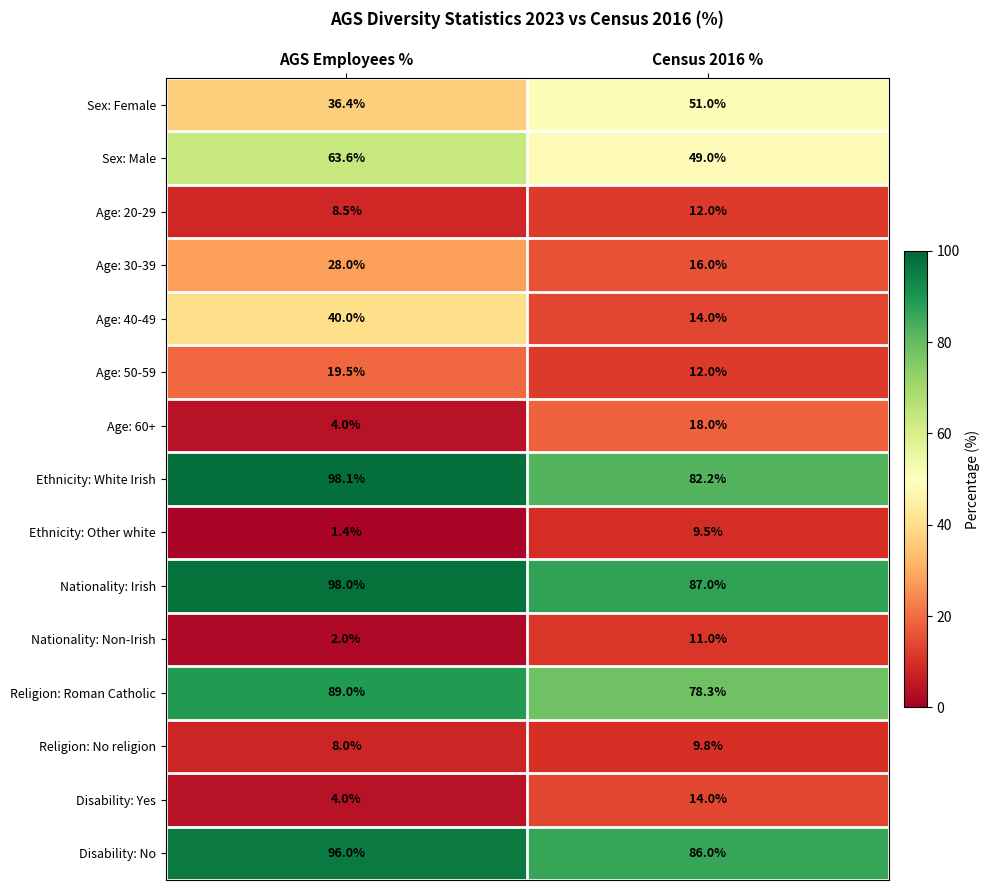

Read the Nationality: Non-Irish value at AGS Employees %.

2.0